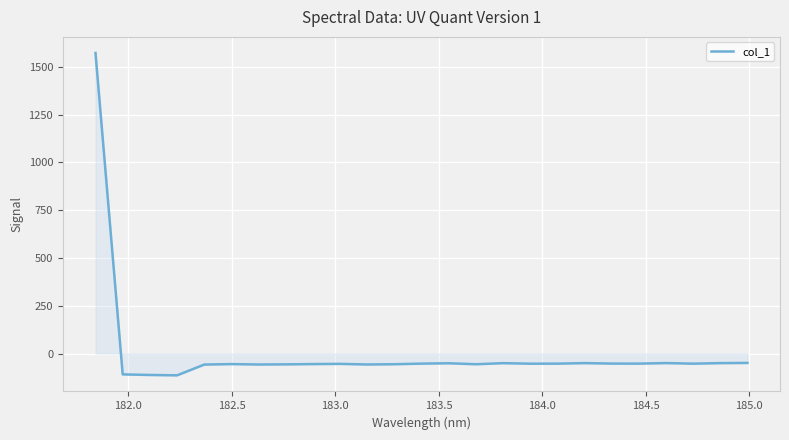

What is the difference between the maximum and minimum values?

1686.0